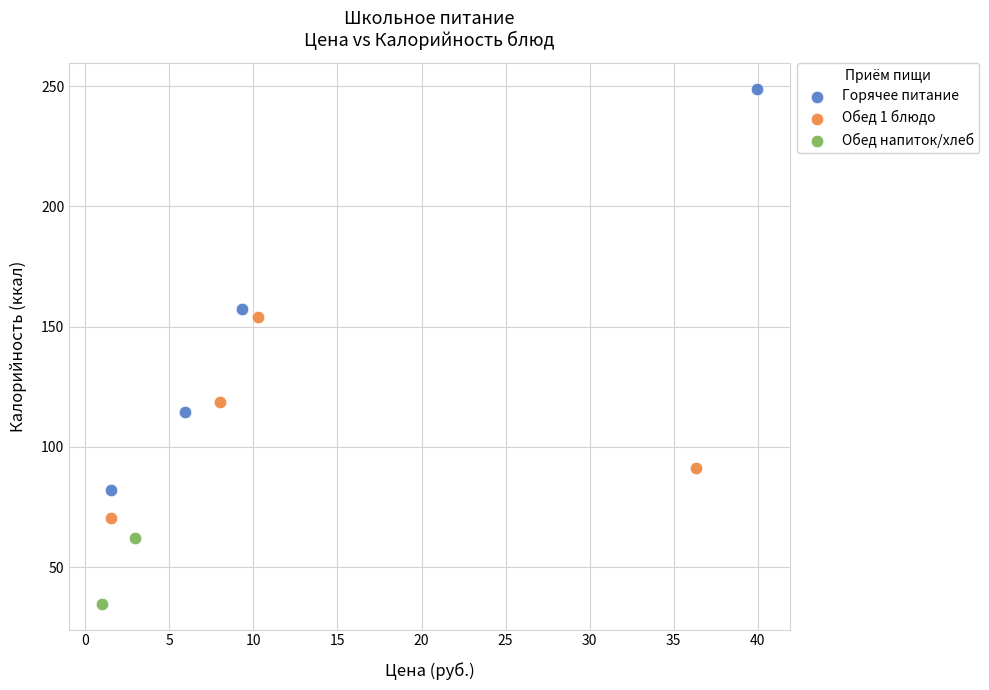

Which series contains the highest Y value?

Горячее питание